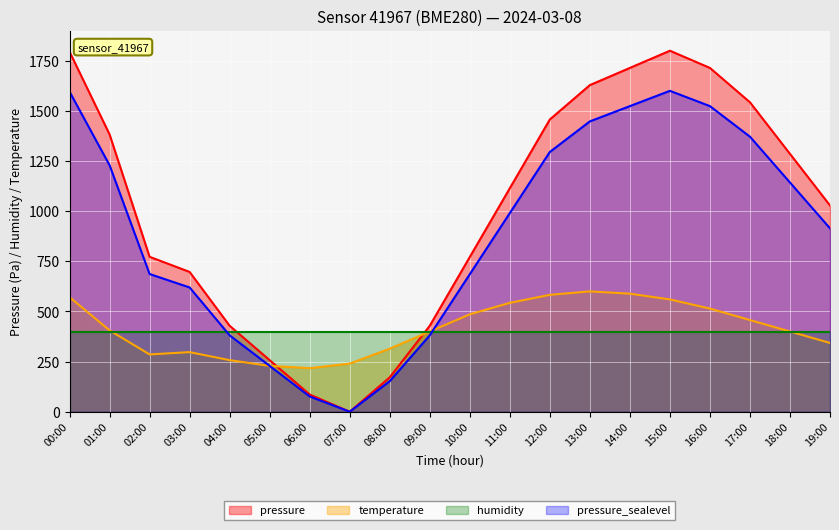

What is the label of the 12th point from the right?

08:00